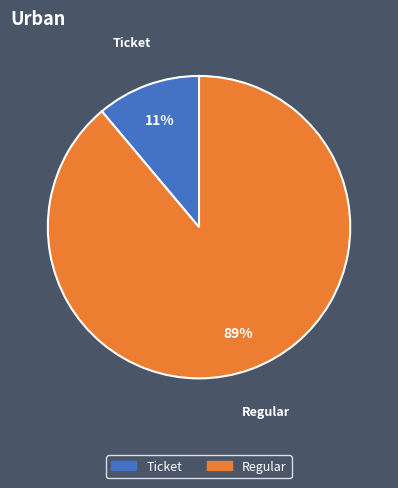

Which slice is the smallest?

Ticket